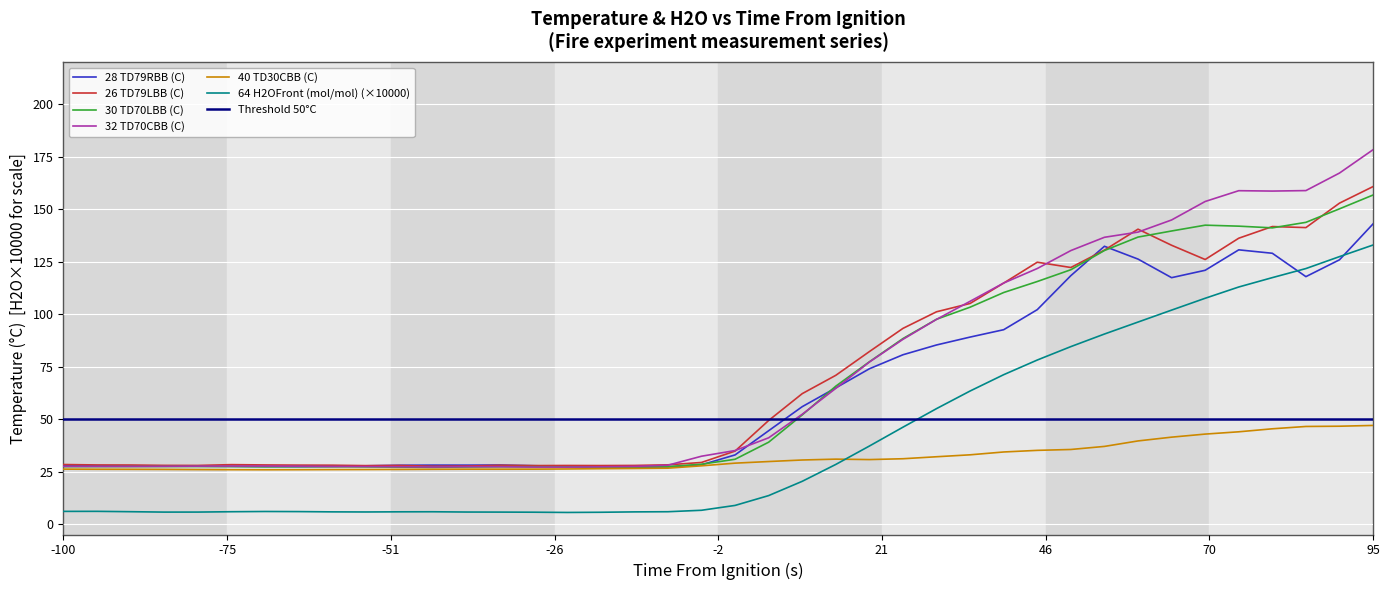

What is the minimum value for 26 TD79LBB (C)?

27.5